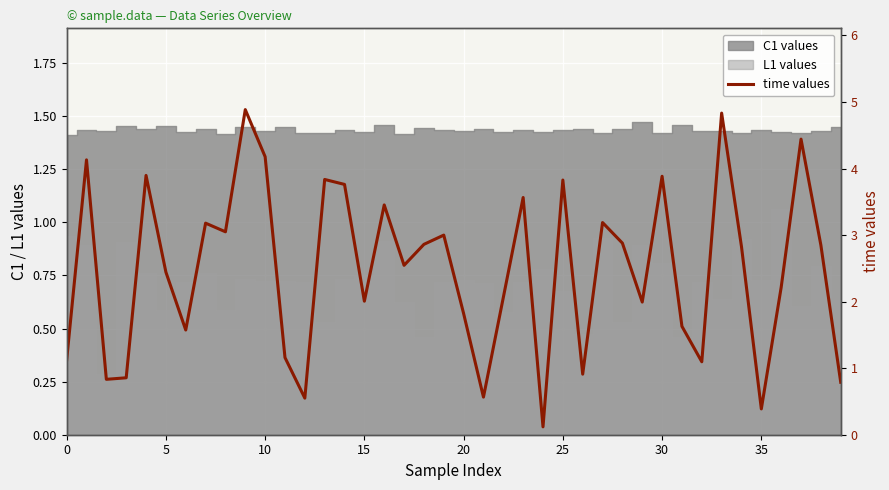

Which label corresponds to the smallest value in the chart?

24